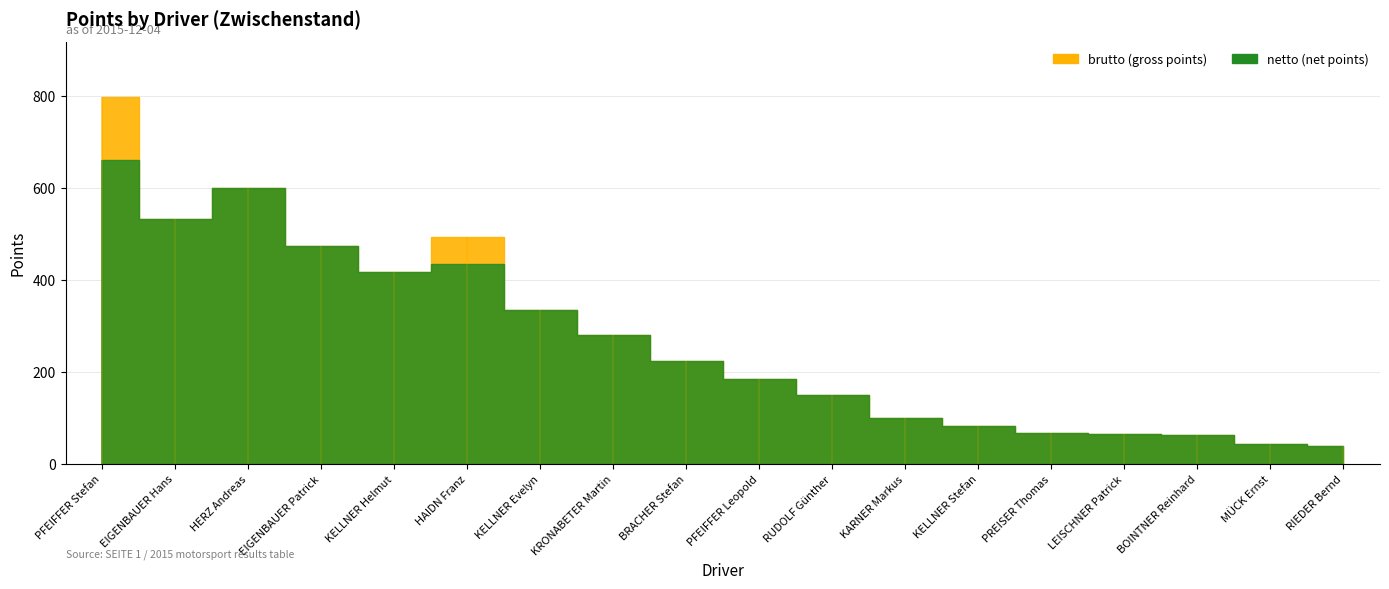

Where is netto nearest to the value 350?

KELLNER Evelyn